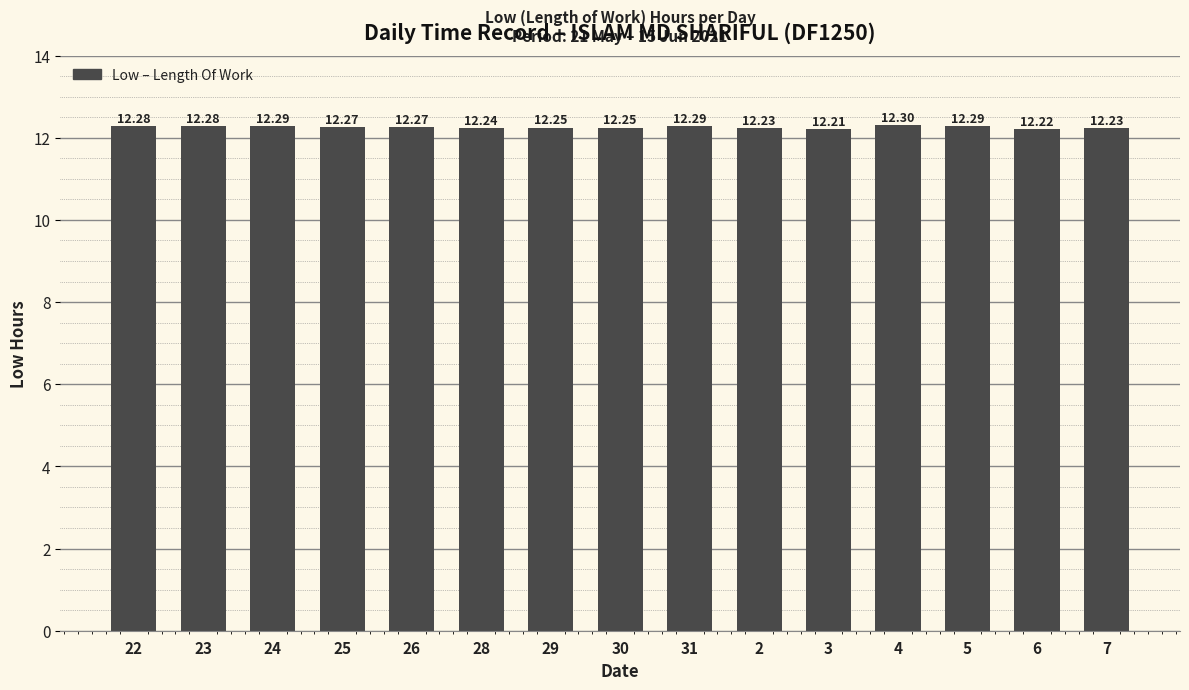

Between 4 and 24, which is larger?

4